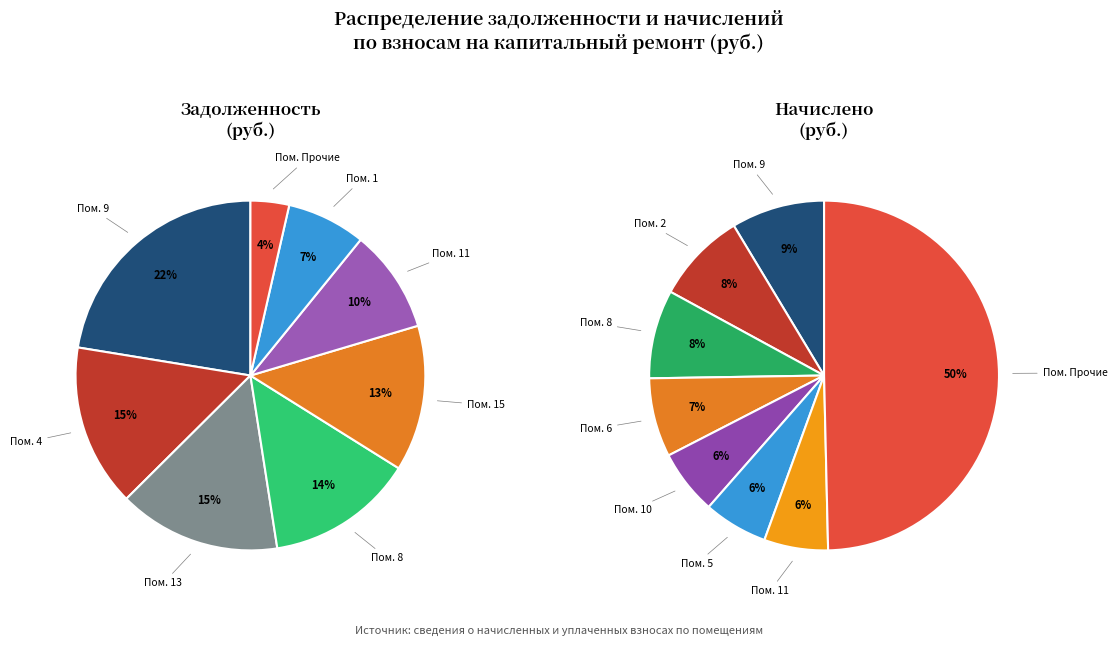

Count the number of slices in the pie.

16